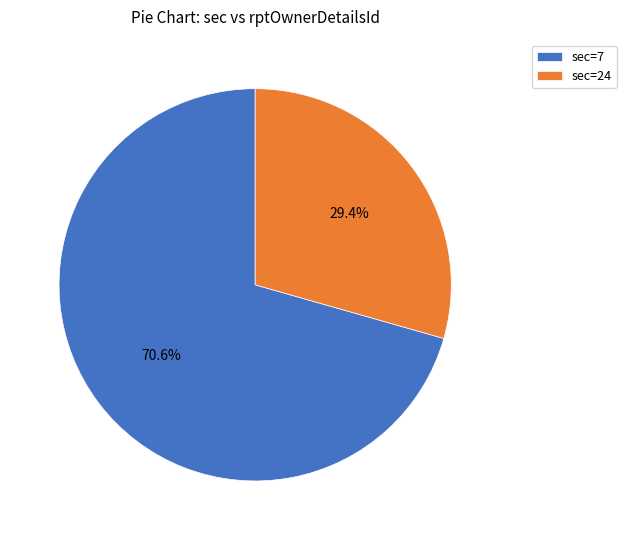

What is the smallest slice in the pie chart?

sec=24